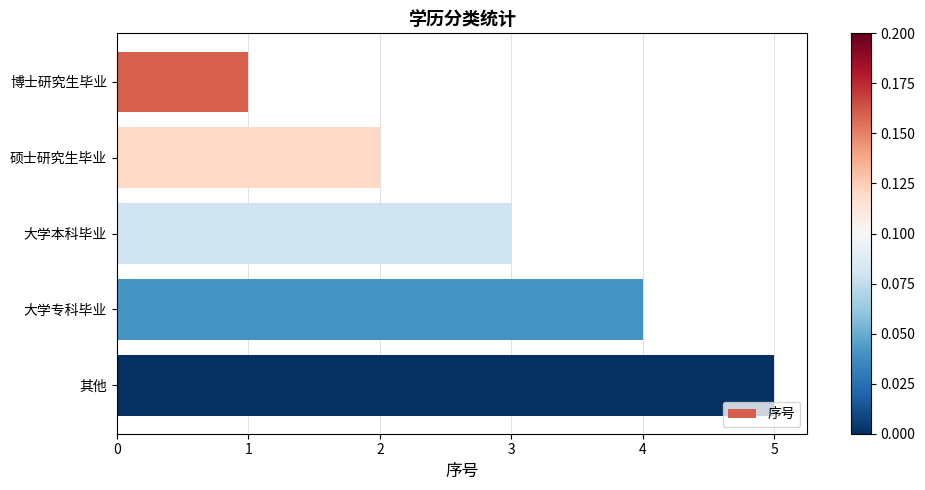

What is the label of the 3rd bar from the top?

大学本科毕业